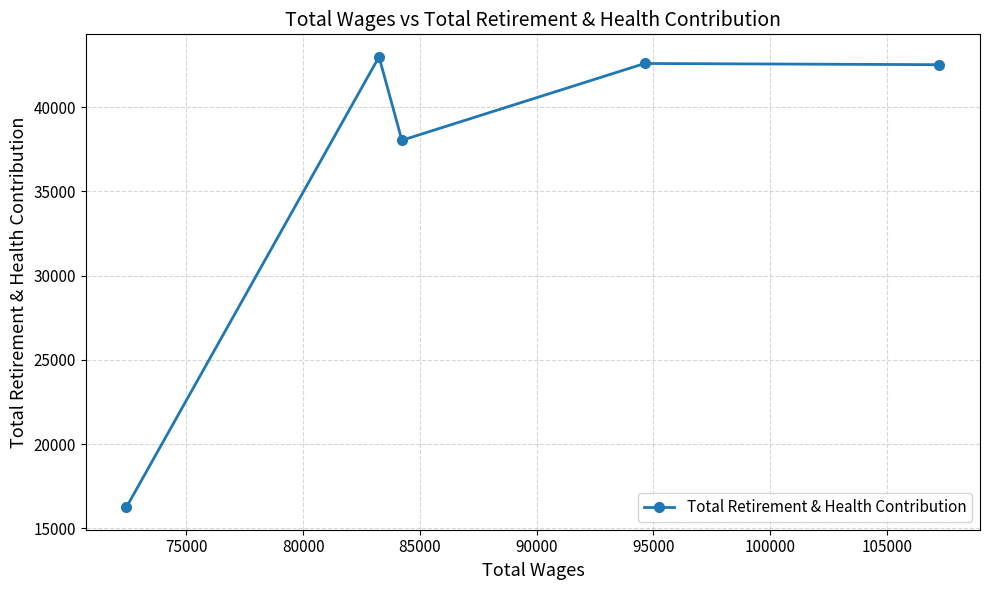

Count the number of values greater than 42527.

2